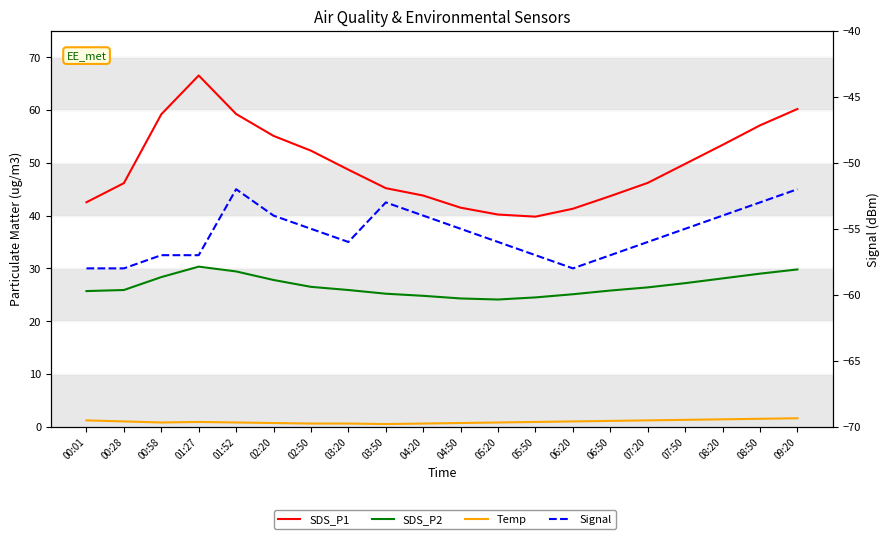

At which category does SDS_P1 reach its first local valley?

05:50